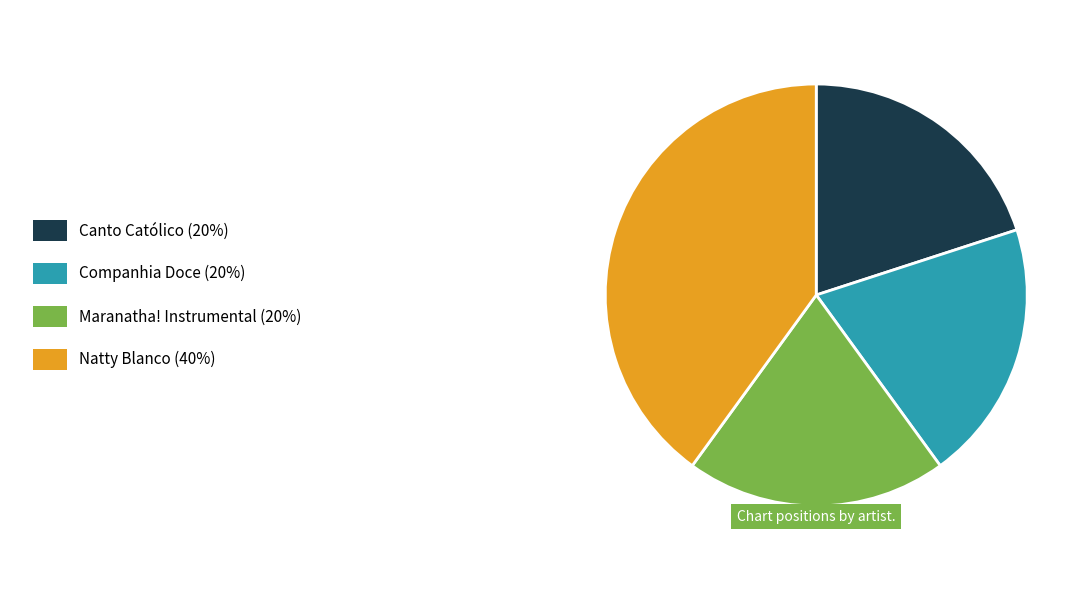

Does any single category account for the majority?

No